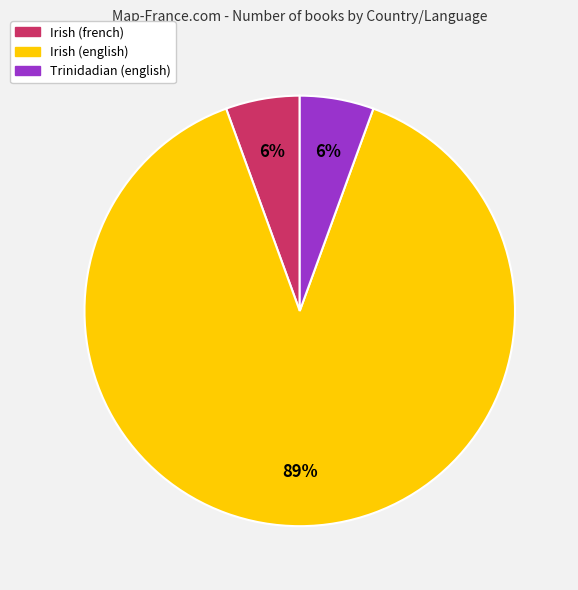

To the nearest percent, what is the average slice percentage?

33%